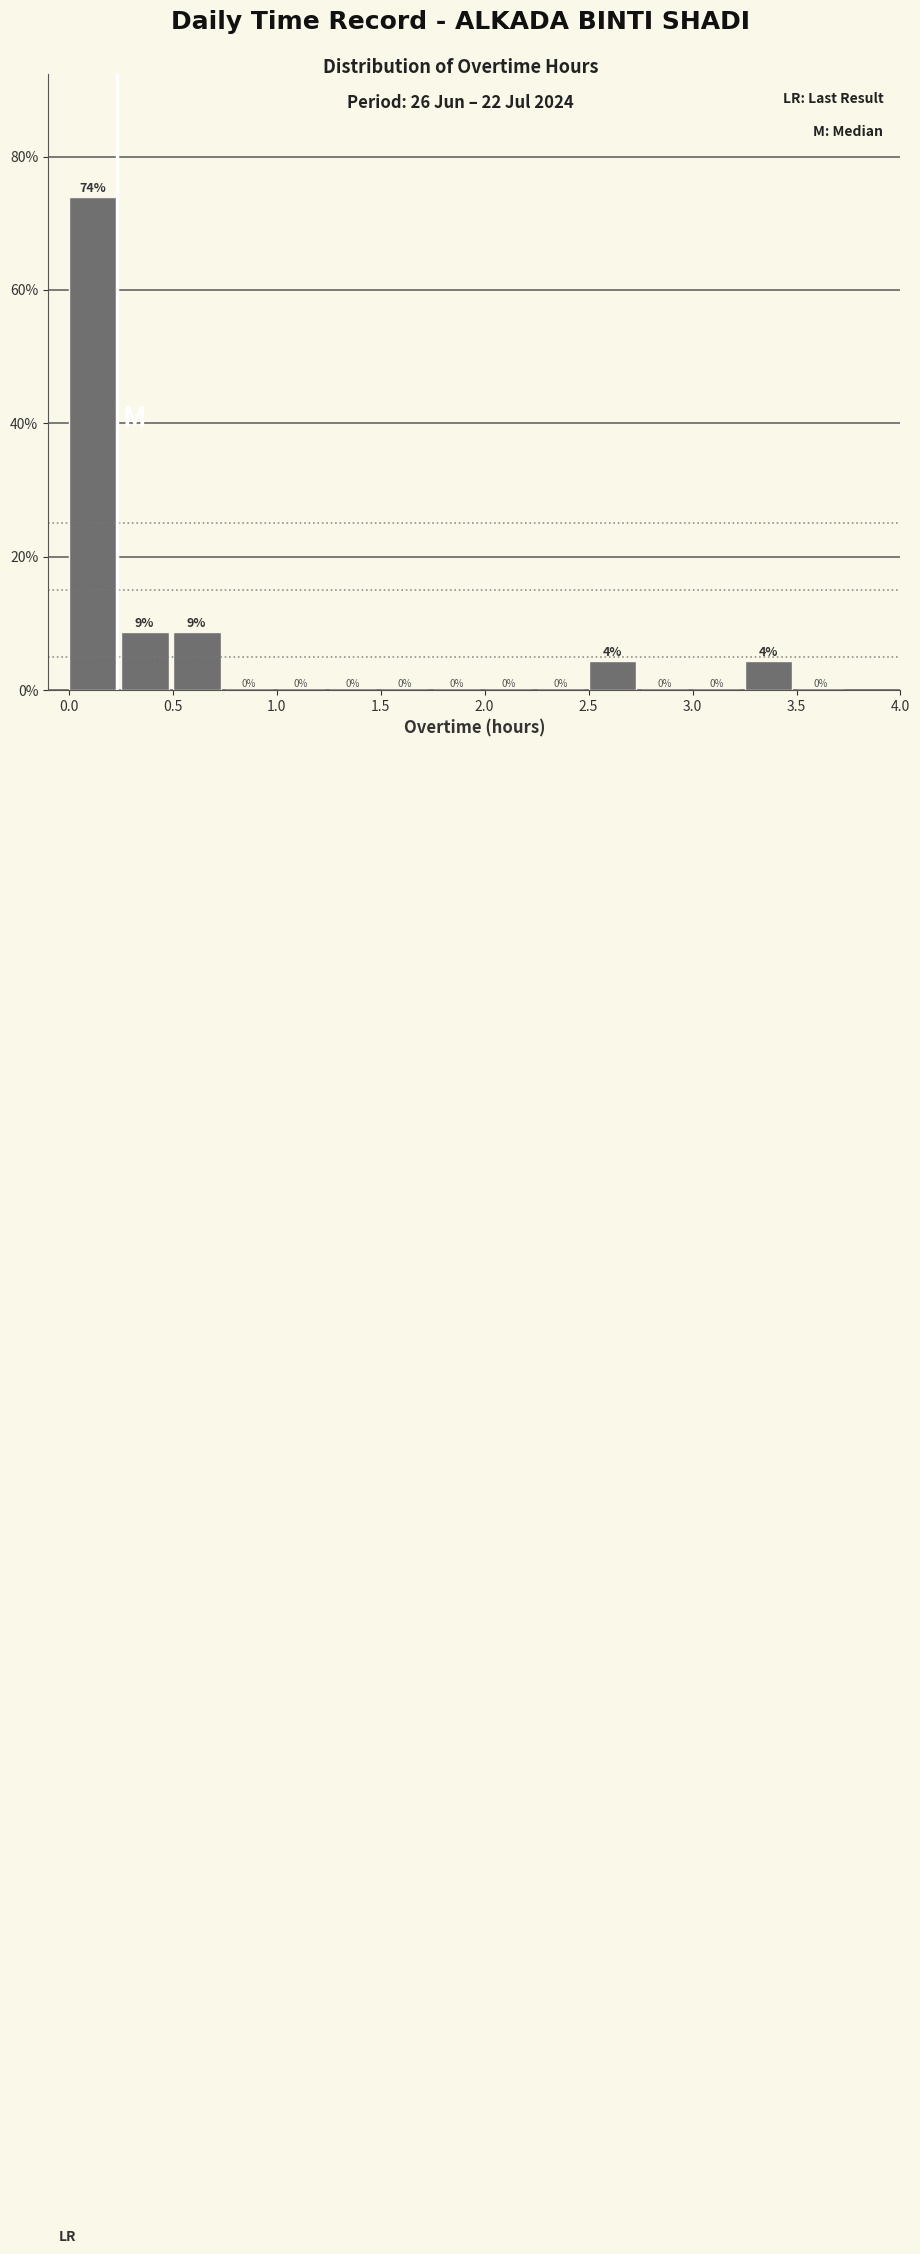

Over which range of the x-axis is the bar tallest?

0.00 to 0.25